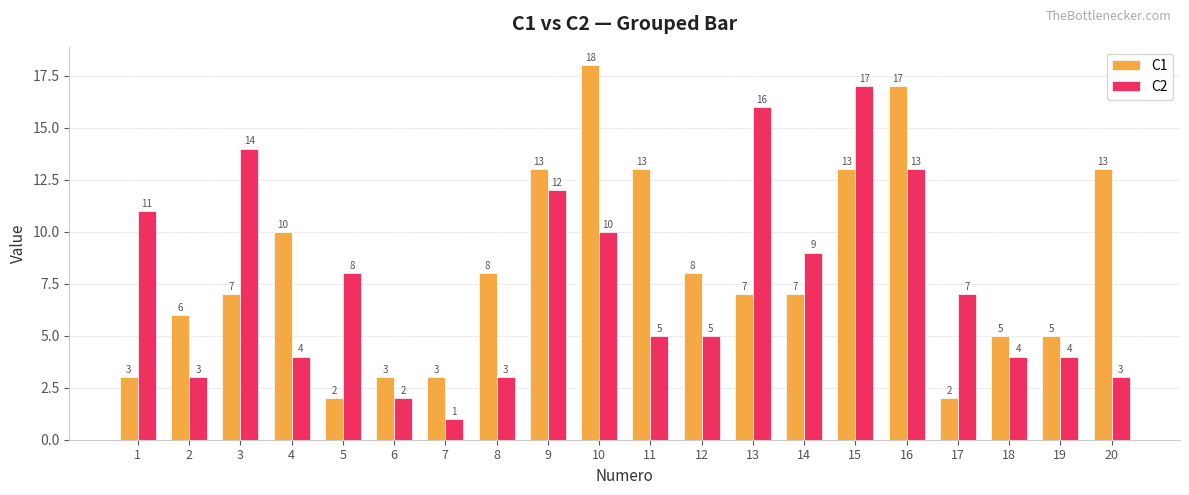

How many data points in C1 are less than 7?

8